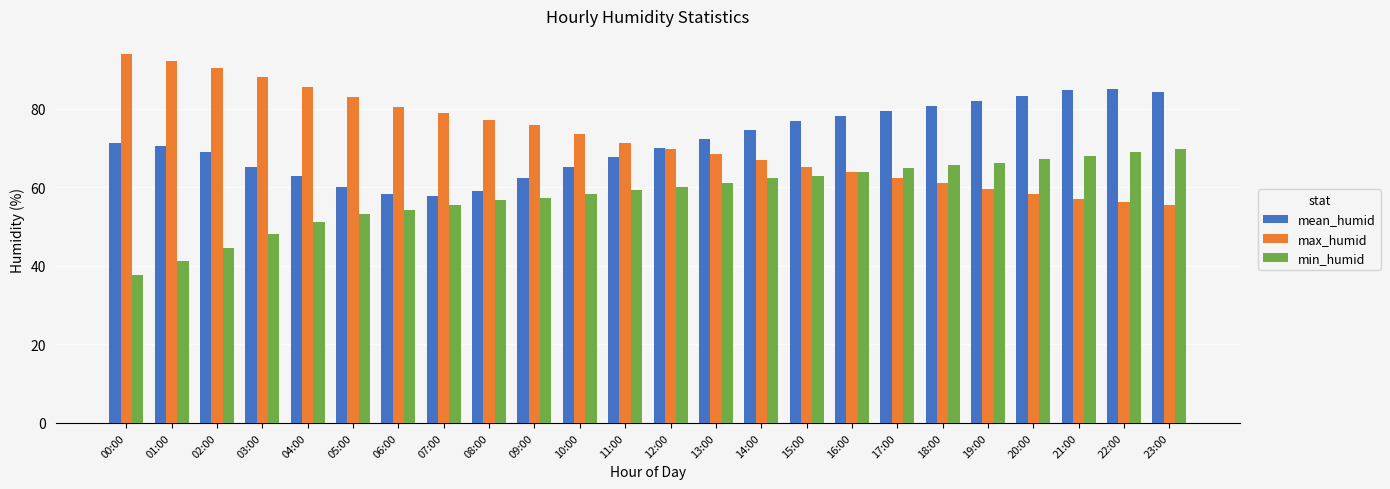

What is the smallest value displayed?

37.8